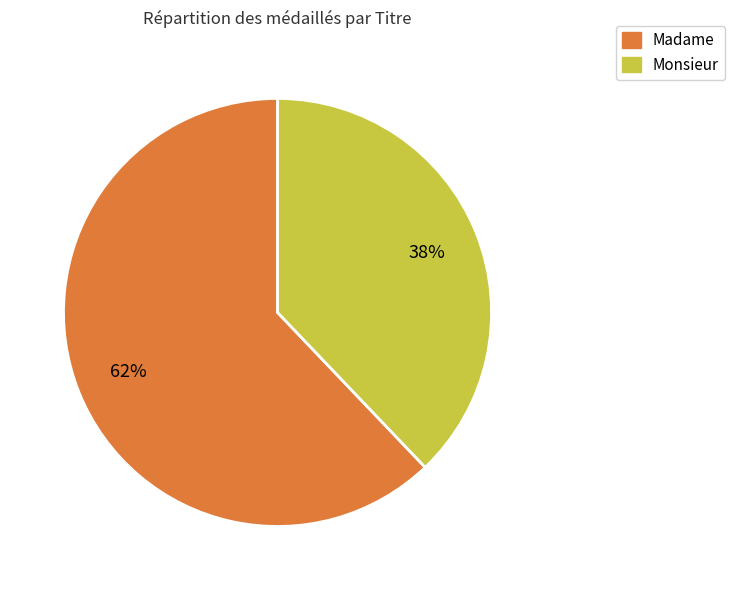

Between Monsieur and Madame, which is larger?

Madame